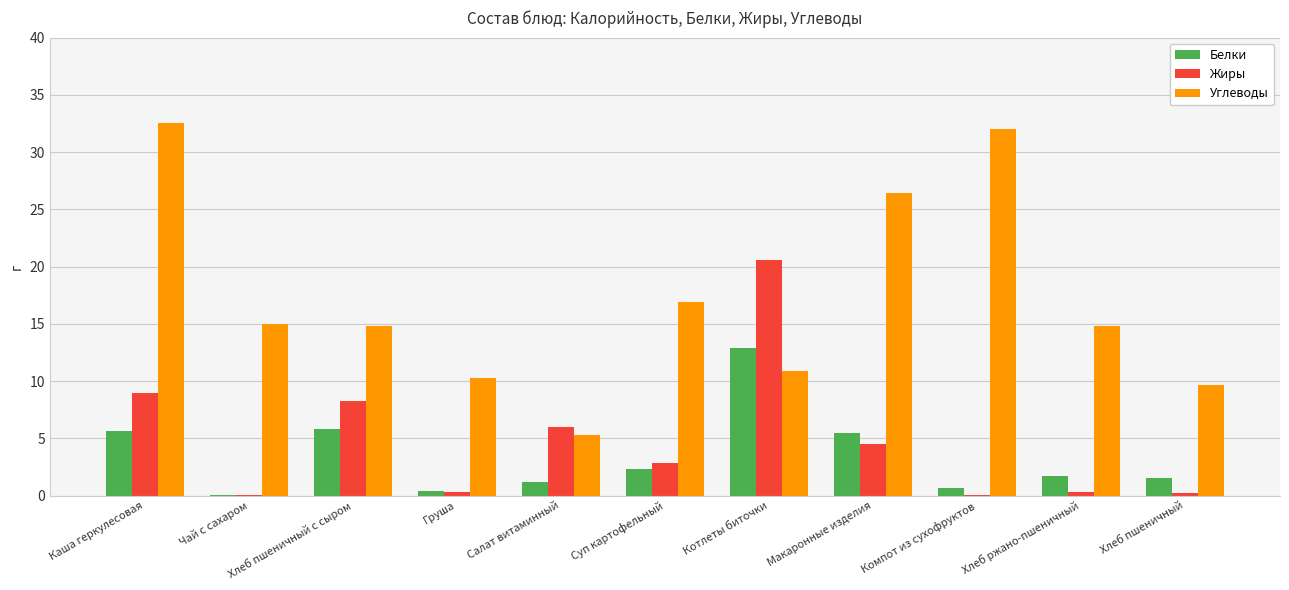

What value does the Белки series have at Суп картофельный?

2.3